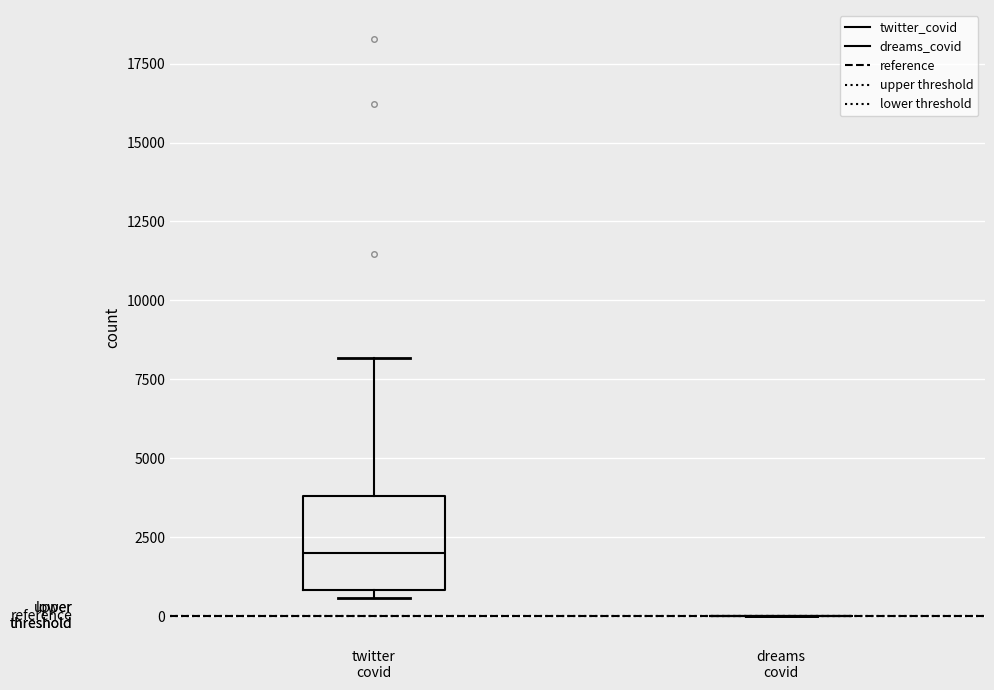

Reading left to right, transcribe this box plot: for each box, give where its median line is, the range the box spans, and where its two whiskers end, as read against the y-axis. The values are not printed on the chart, so give them approximately, as read against the axis.

twitter covid: median 2000, box 1000 to 4000, whiskers 500 to 8000
dreams covid: box collapsed to a line at 0, whiskers 0 to 0